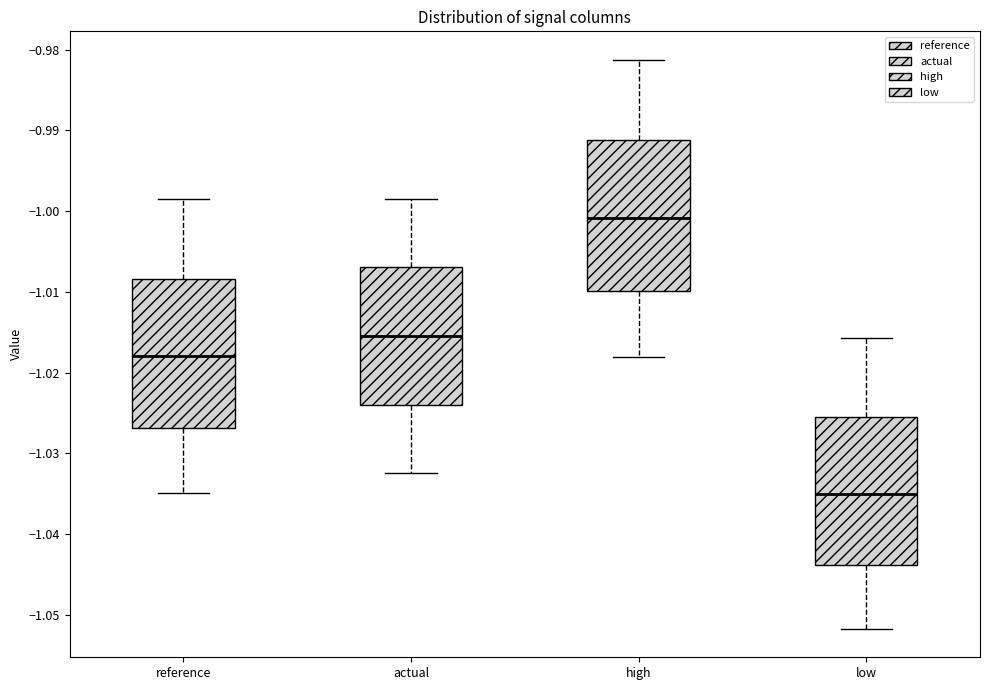

Where does the lower whisker of the box for high end on the y-axis? The values are not printed on the chart, so give them approximately, as read against the axis.

-1.018